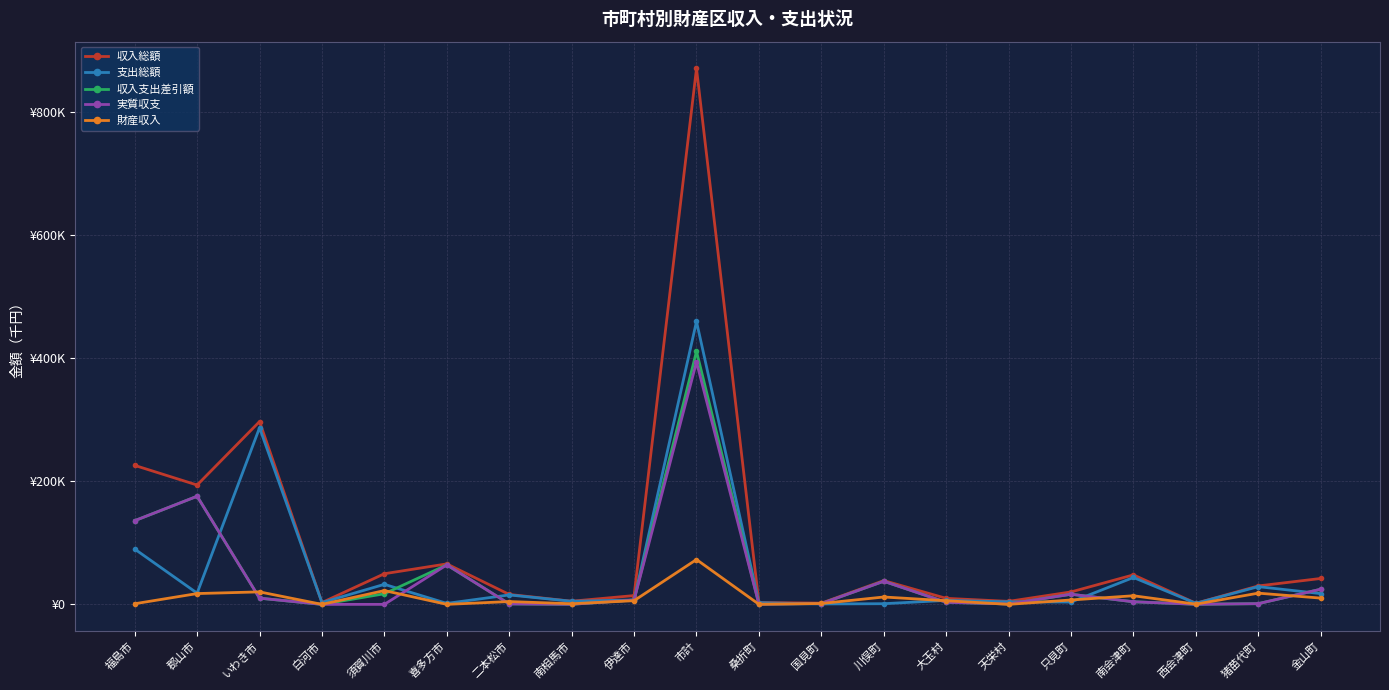

What position from the left is 川俣町?

13